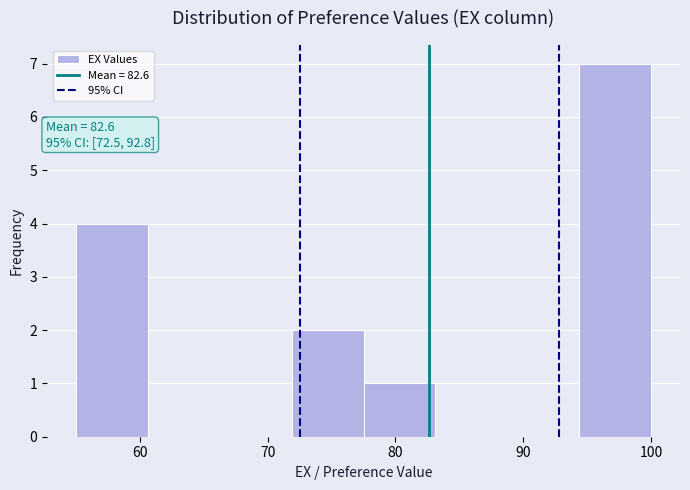

Over which range of the x-axis is the bar tallest?

94 to 100